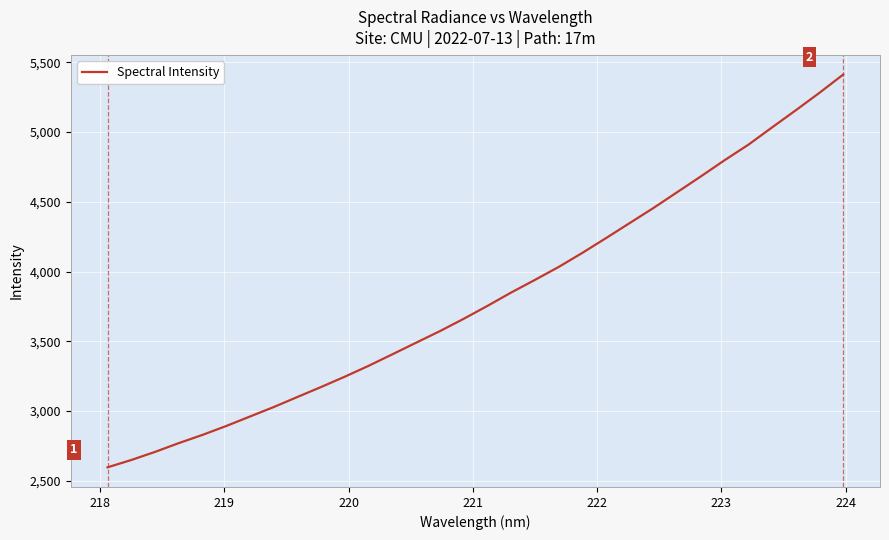

How many values are below 3754?

16